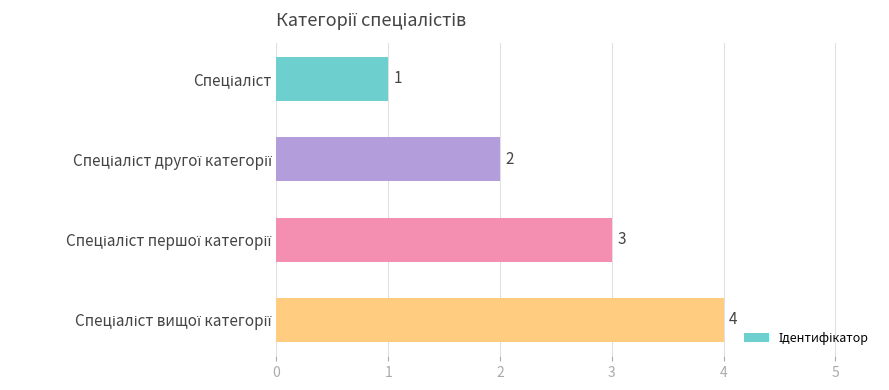

How many bars are there in total?

4